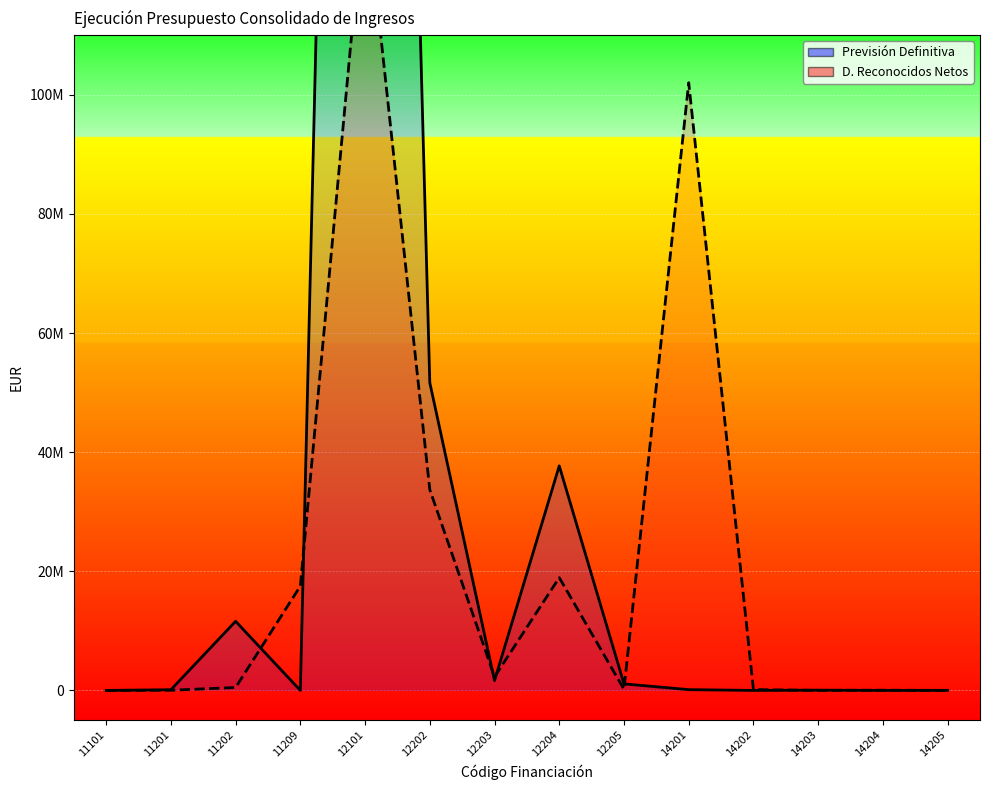

Reading left to right, transcribe all the data shown in this chart.

Previsión Definitiva: 11101=0.0	11201=109459.7	11202=11604980.5	11209=0.0	12101=452784143.0	12202=51665509.5	12203=1644765.0	12204=37695879.1	12205=1100000.0	14201=129220.3	14202=0.0	14203=45000.0	14204=0.0	14205=14000.0
D. Reconocidos Netos: 11101=0.0	11201=30504.1	11202=489526.7	11209=17501718.9	12101=134311784.7	12202=33701857.7	12203=2272112.0	12204=18931040.0	12205=195007.6	14201=102020280.4	14202=144590.2	14203=0.0	14204=36709.9	14205=0.0